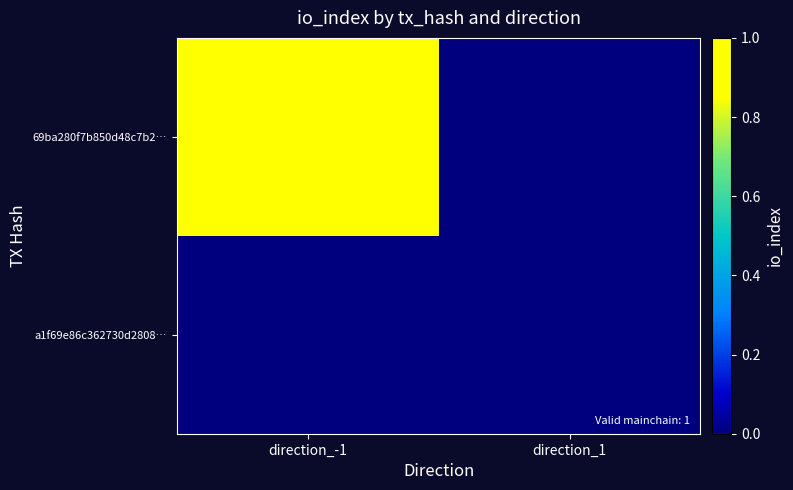

Between direction_1 and direction_-1, which is larger?

direction_-1